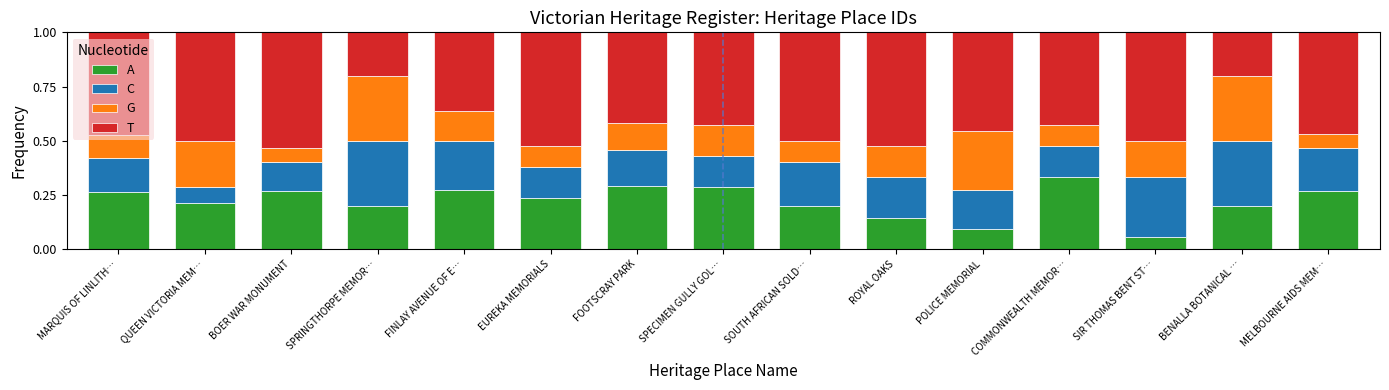

What is the total value across all series at SPRINGTHORPE MEMOR…?

1.0